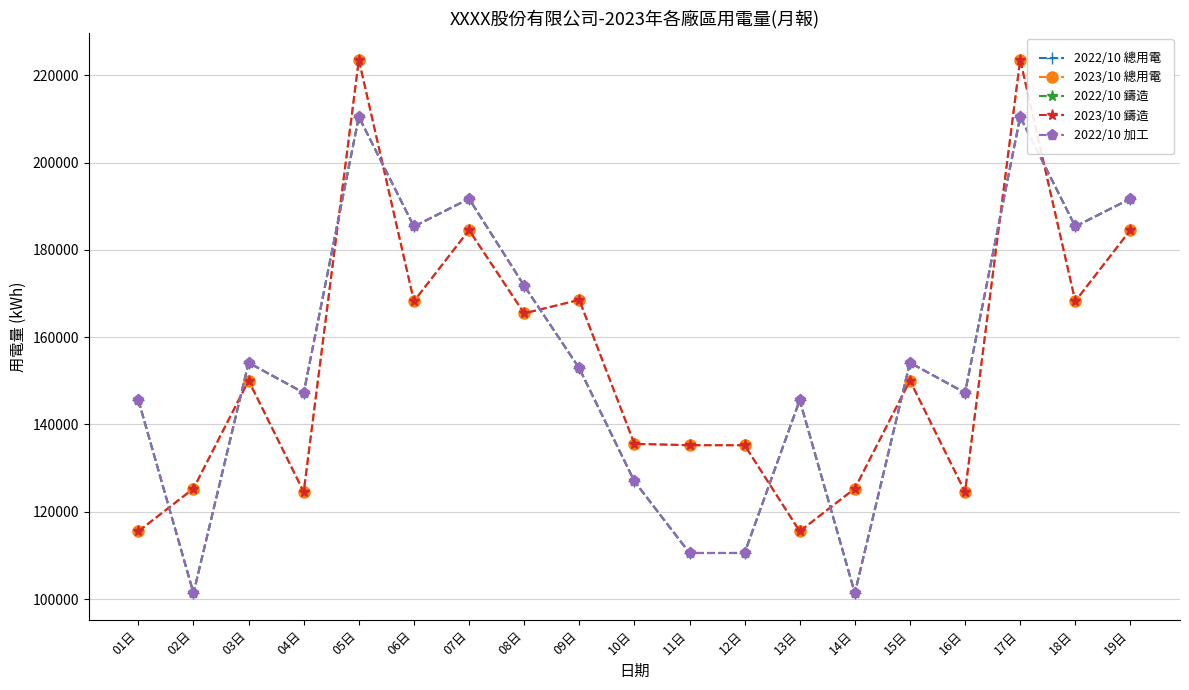

How many lines are shown in the chart?

5